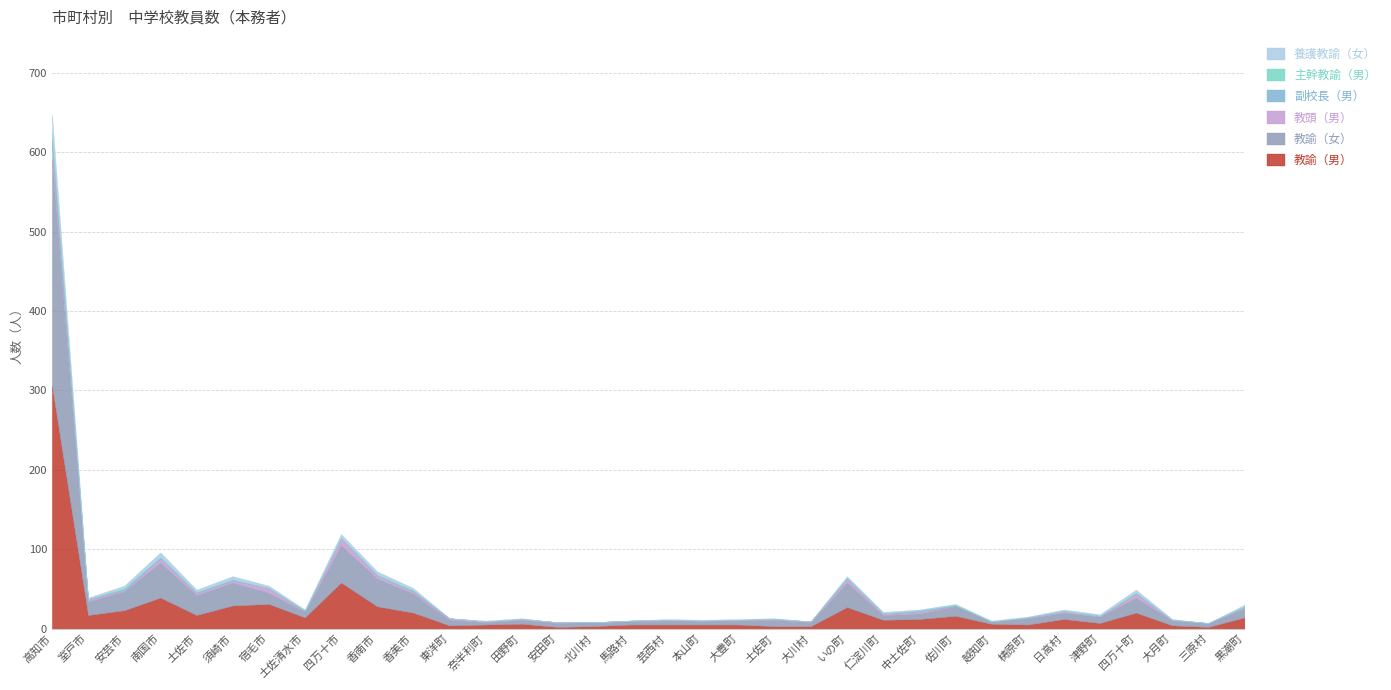

What are all the series names shown in the legend?

教諭（男）, 教諭（女）, 教頭（男）, 副校長（男）, 主幹教諭（男）, 養護教諭（女）